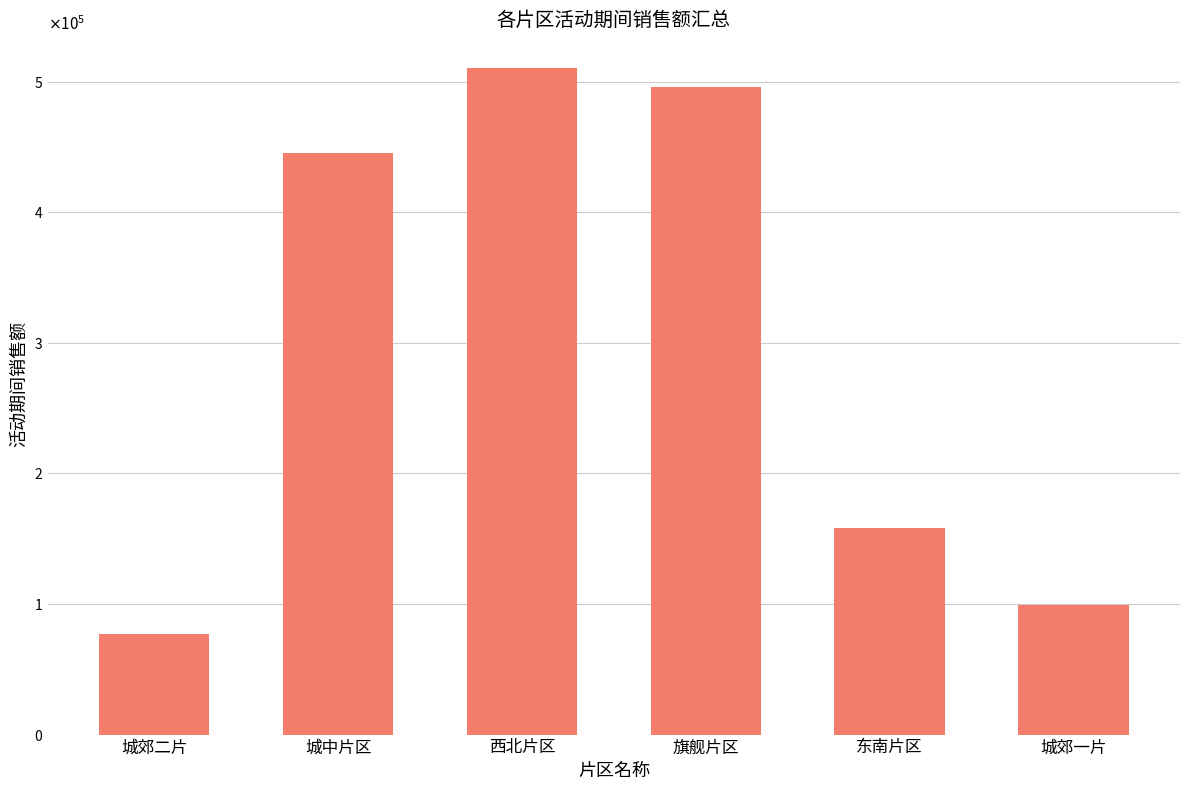

At which label is the value closest to 293970?

东南片区